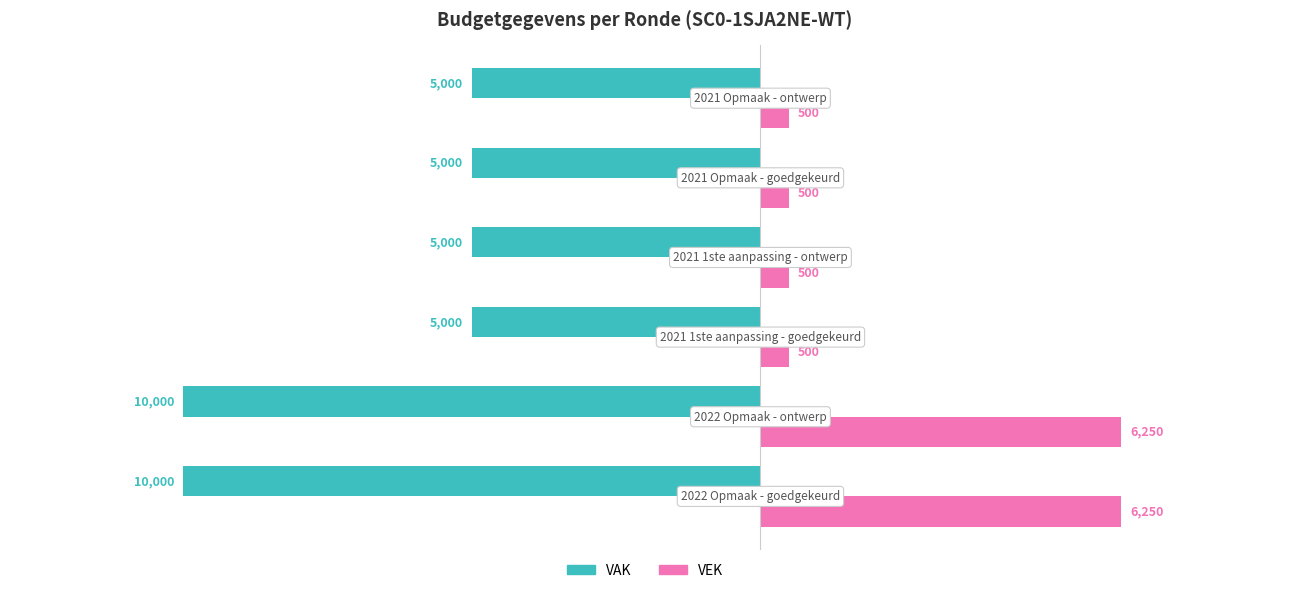

What is the smallest value displayed?

-10000